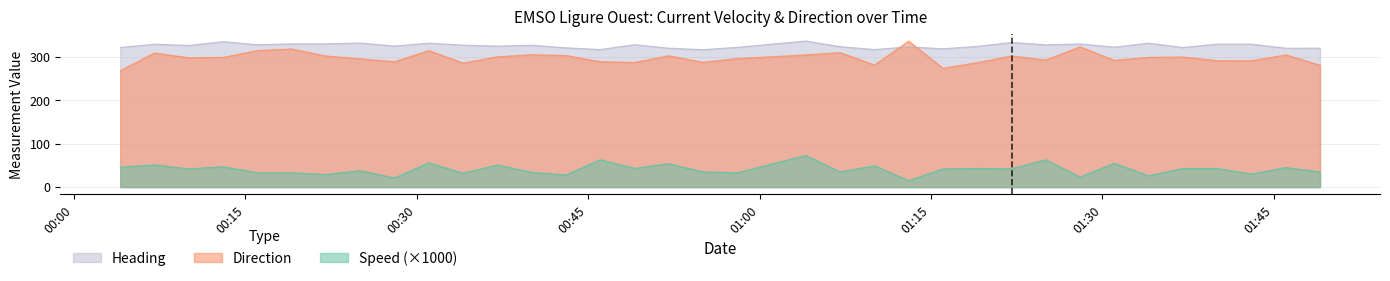

How many values in the Heading series exceed 326?

18